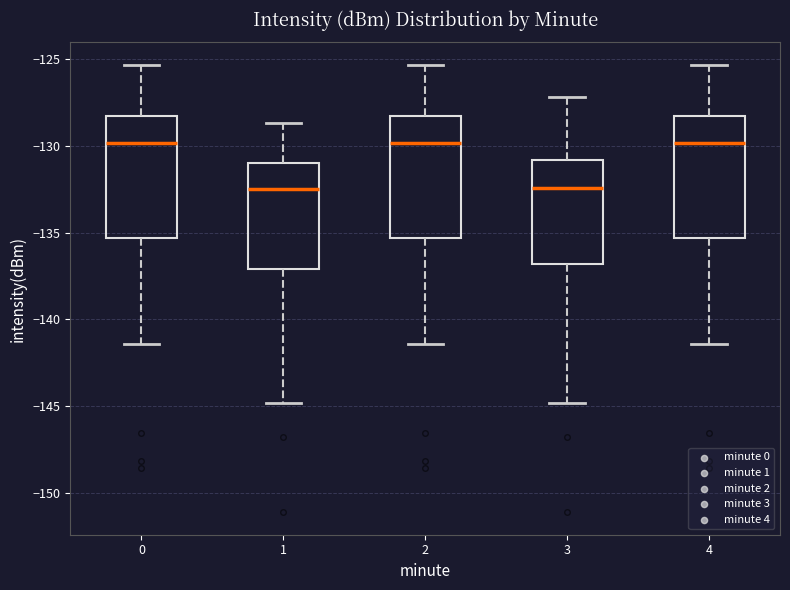

Where does the median line of the box at x = 3 sit on the y-axis? The values are not printed on the chart, so give them approximately, as read against the axis.

-132.5